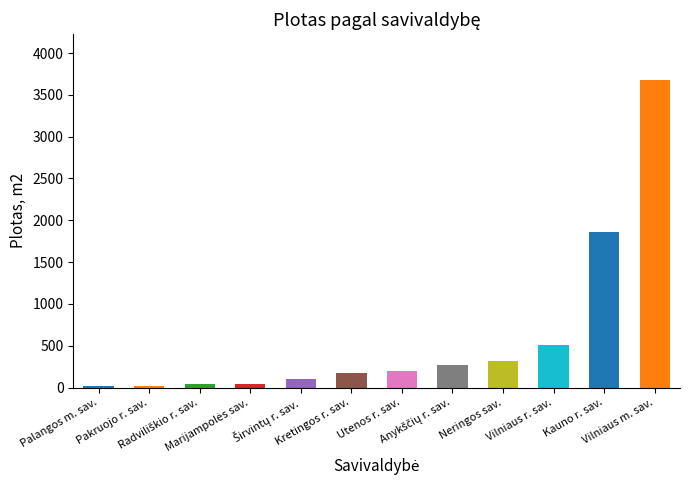

True or false: the data shows 506.5 at Vilniaus r. sav..

True